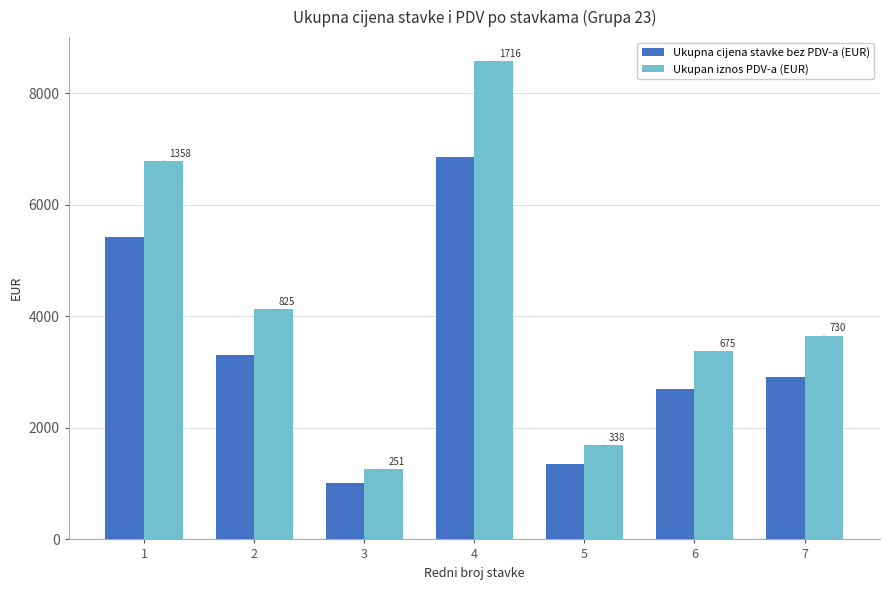

What are all the series names shown in the legend?

Ukupna cijena stavke bez PDV-a (EUR), Ukupan iznos PDV-a (EUR)